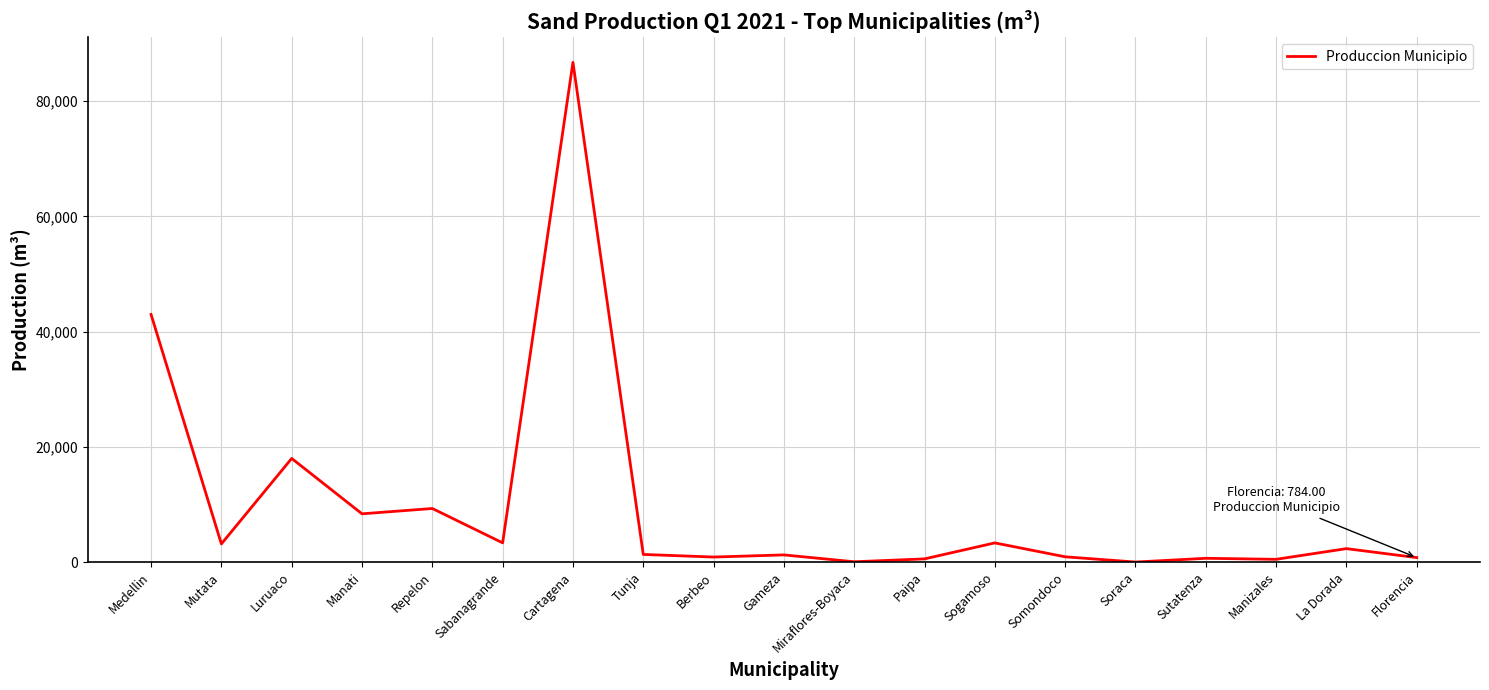

What is the change in value from Mutata to Repelon?

+6145.7